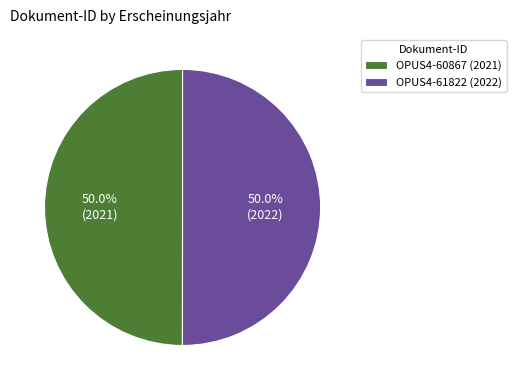

Approximately how many times larger is the value at OPUS4-61822 (2022) compared to OPUS4-60867 (2021)?

1.0